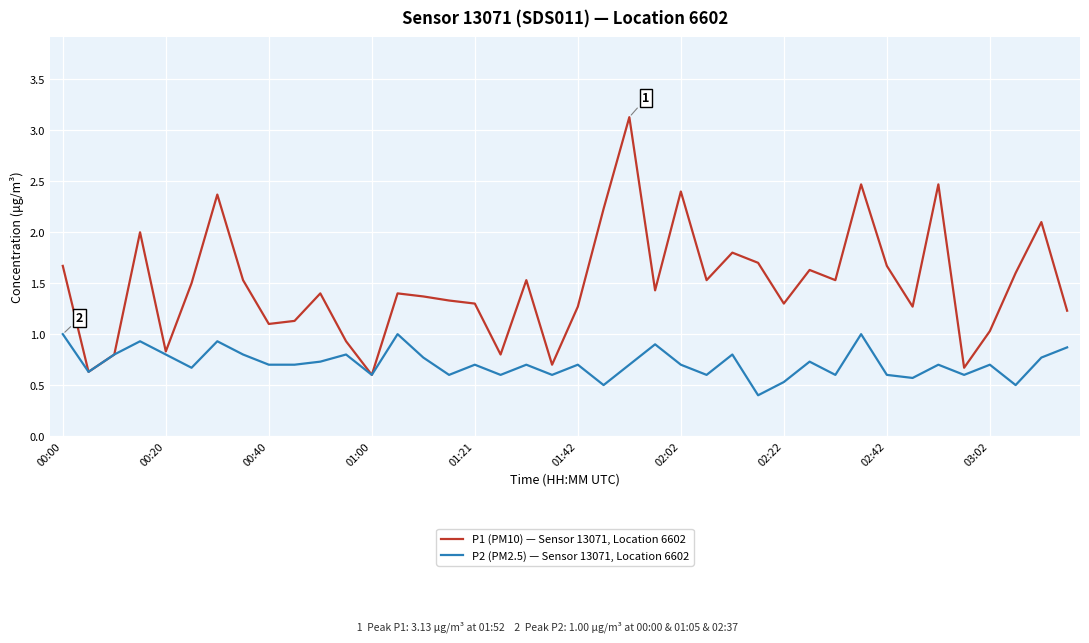

Which series has the widest spread of values?

P1 (PM10) — Sensor 13071, Location 6602